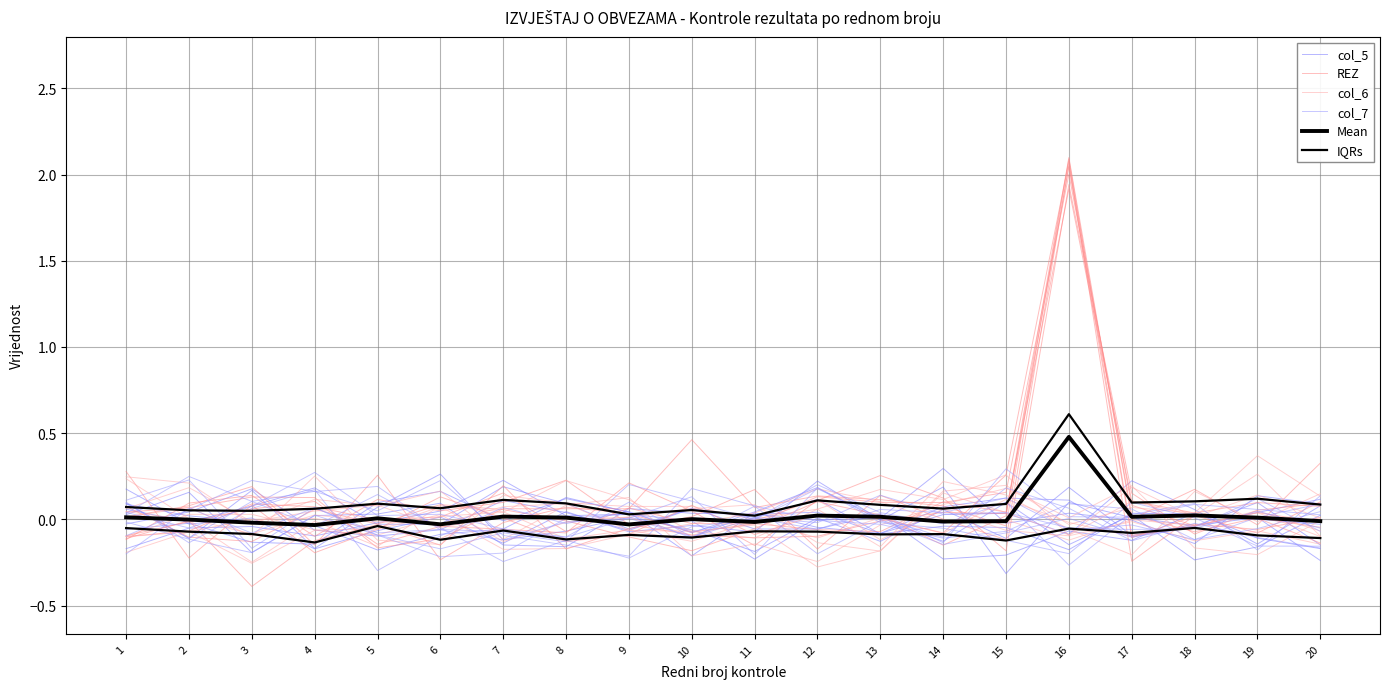

Does the chart have visible grid lines?

Yes